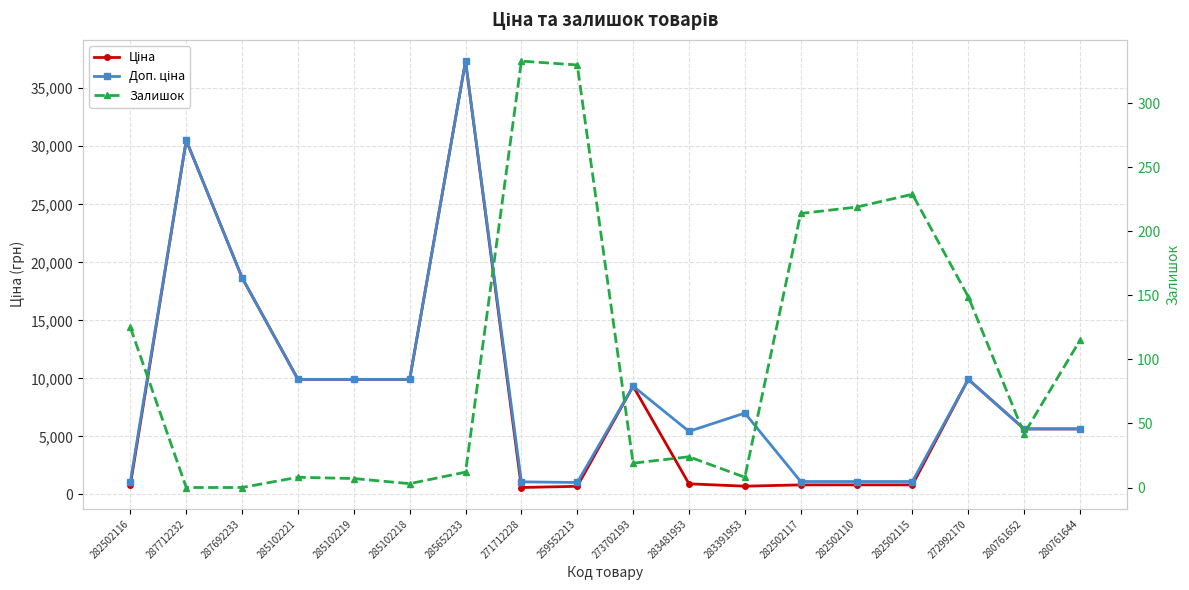

At which label is Доп. ціна closest to 19180?

287692233